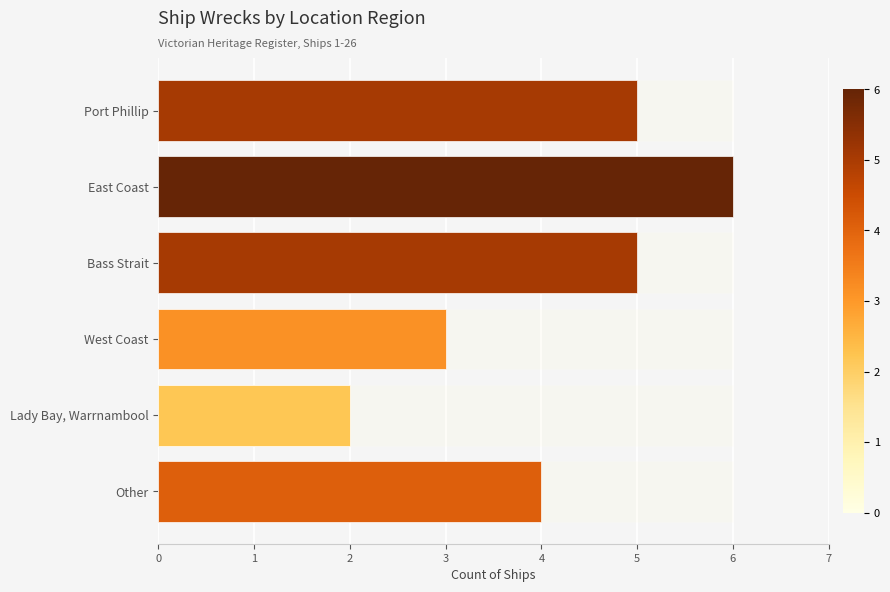

The value at 1 is 2. True or false?

False